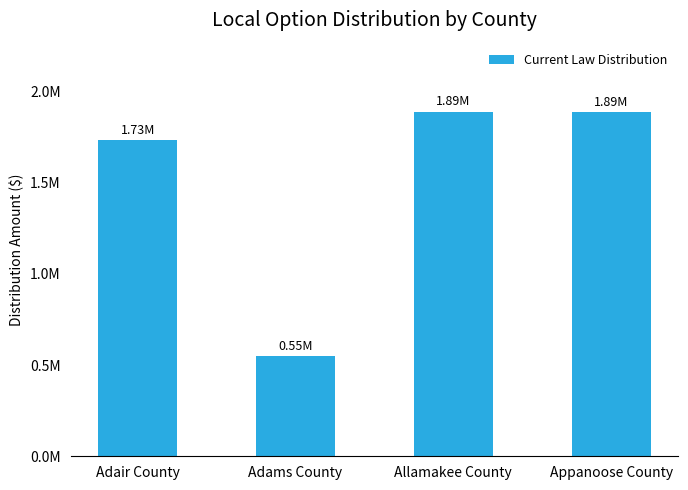

Are the bars horizontal?

No